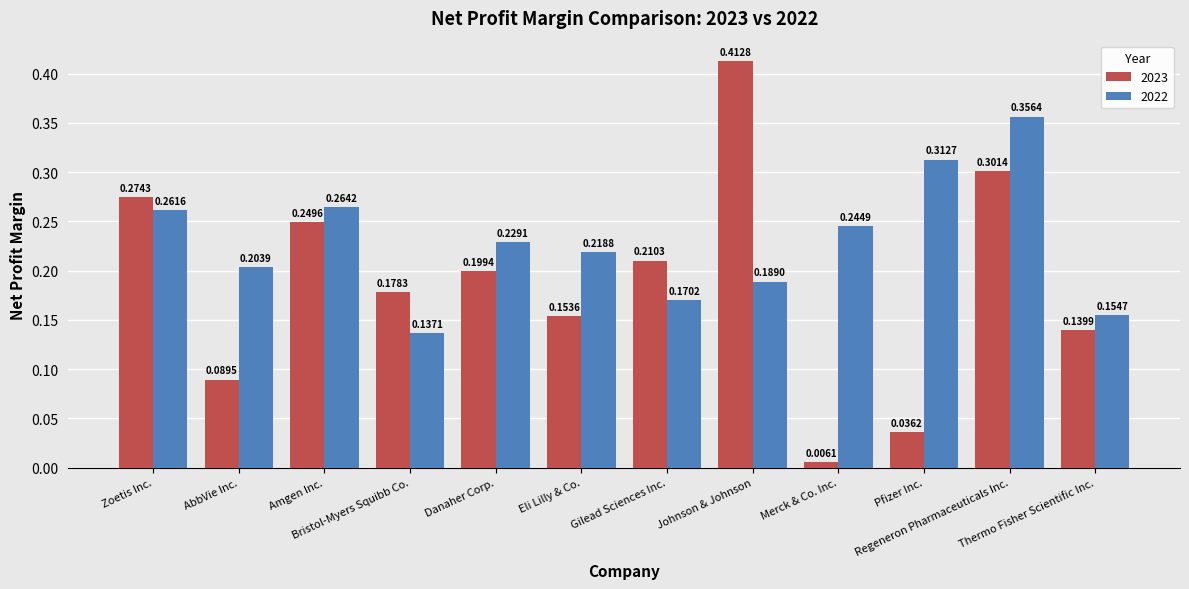

What is the sum of all 2022 values?

2.7